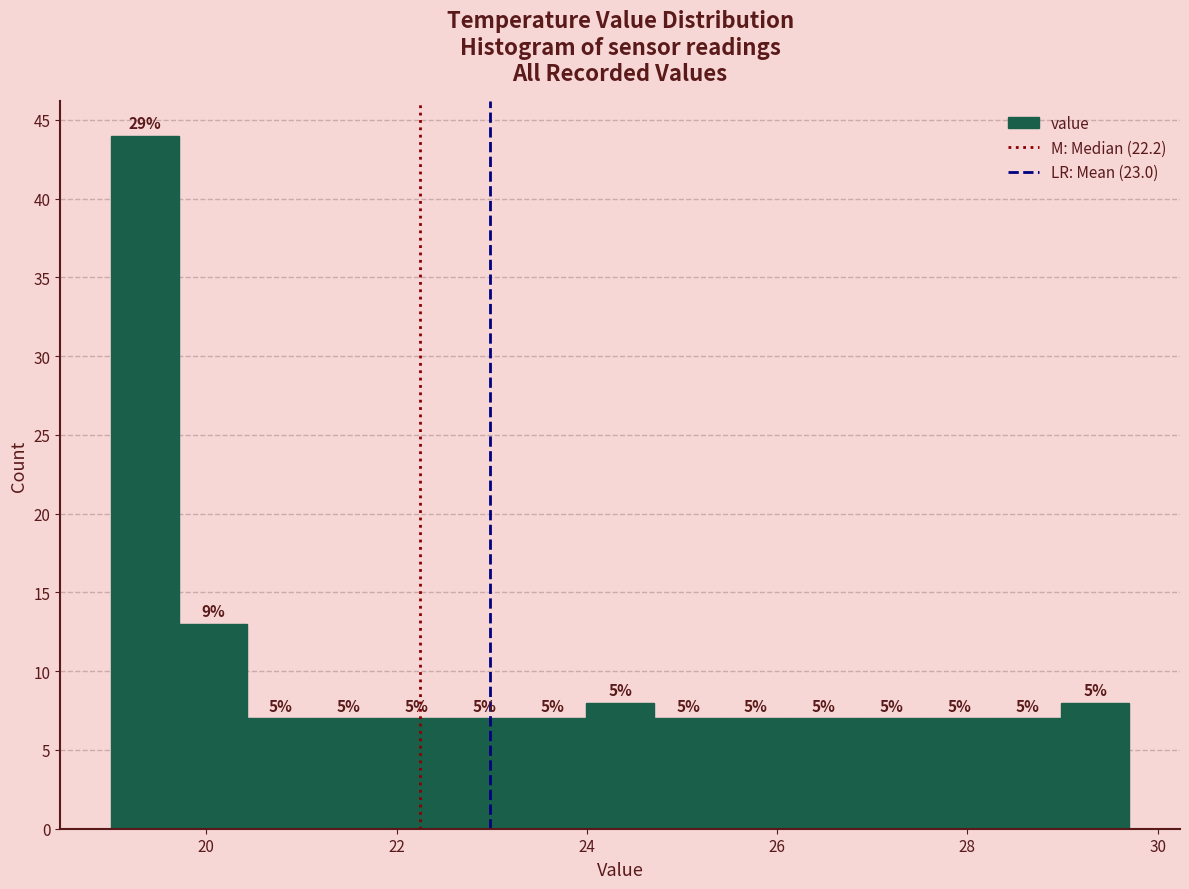

Around what value on the x-axis is the tallest bar? Give the approximate position of its centre, as read against the axis.

19.4